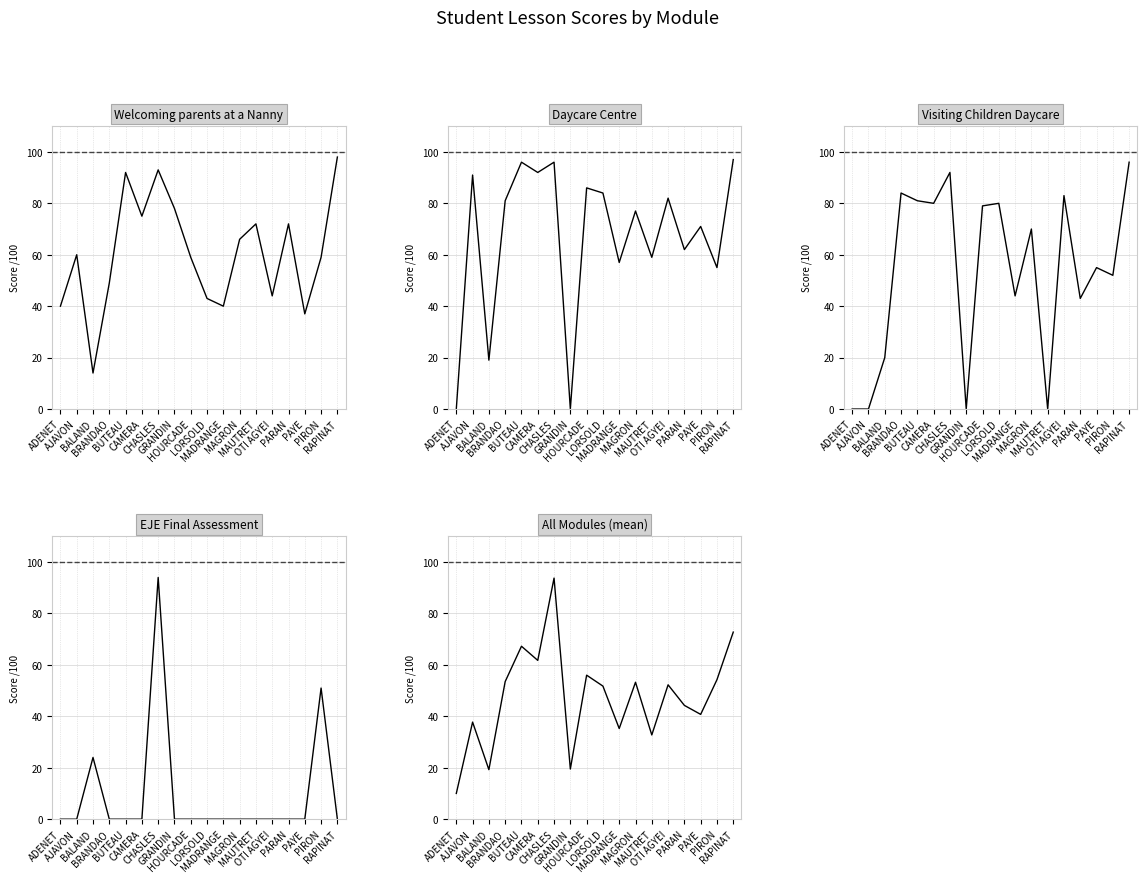

Is the value of Visiting Children Daycare (note) at RAPINAT greater than the value of Welcoming parents at a Nanny (note) at CAMERA?

Yes